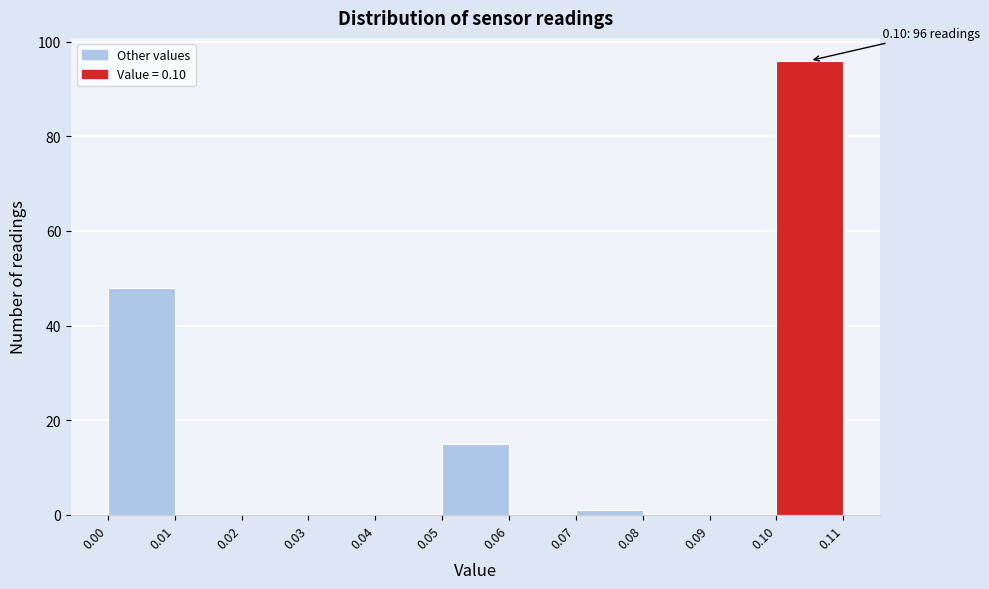

Which range on the x-axis has the tallest bar?

0.10 to 0.11